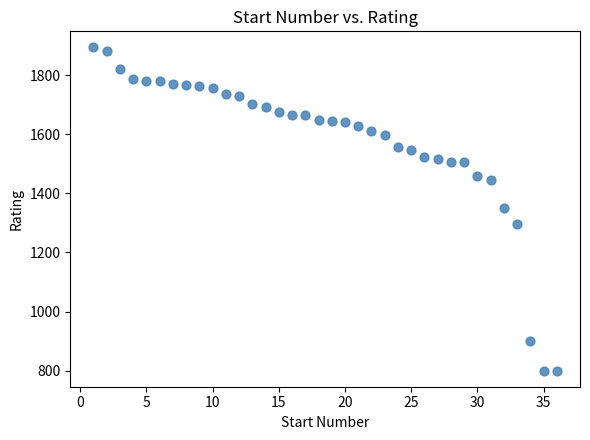

What is the range of Y values (max minus min)?

1094